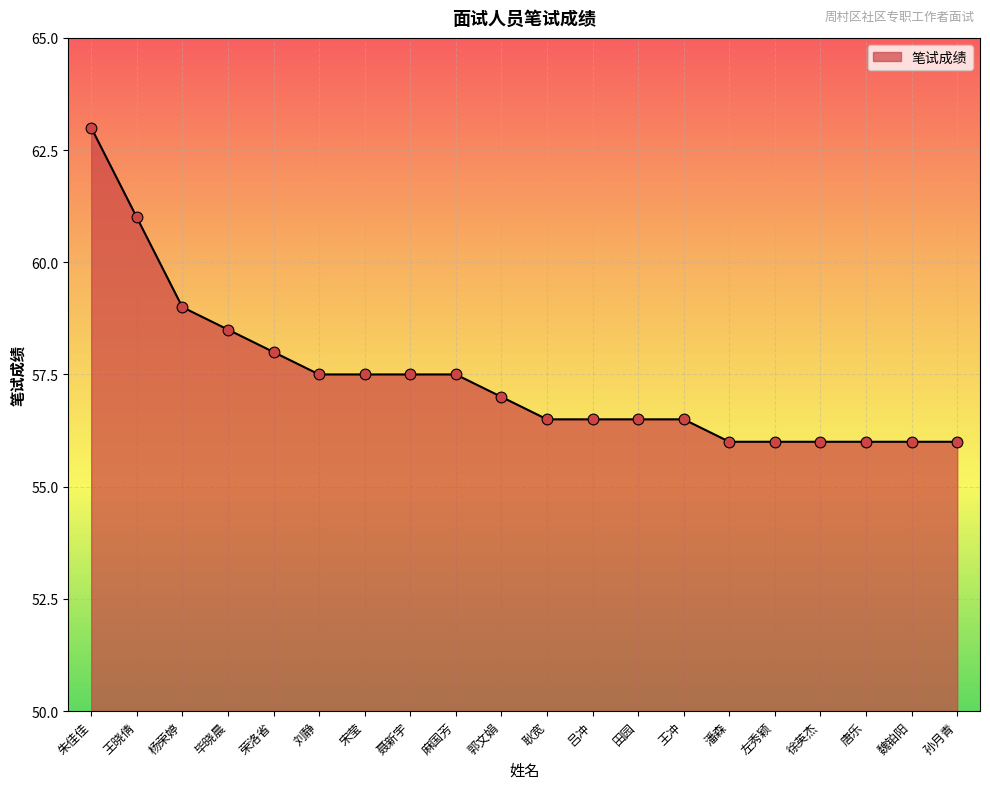

What is the change in value from 刘静 to 潘森?

-1.5